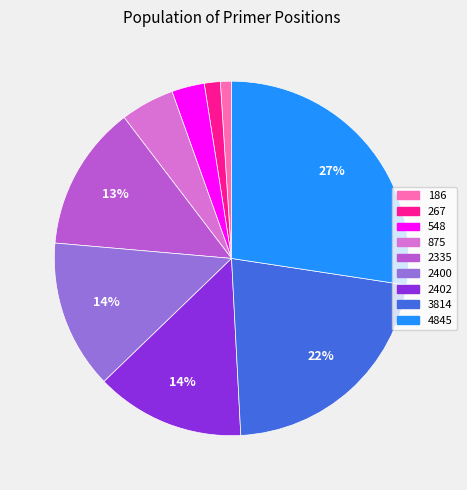

Between 4845 and 2335, which is larger?

4845